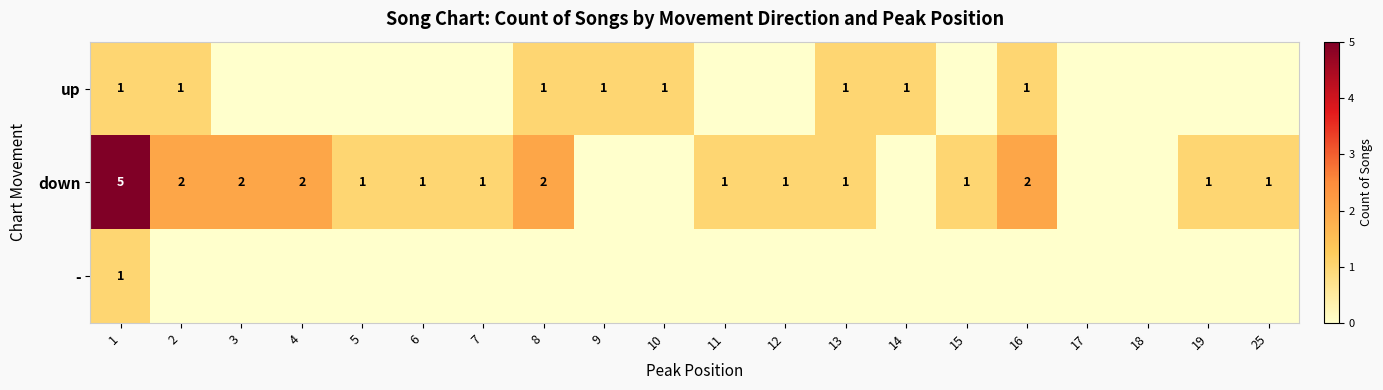

What is the difference between the highest and lowest values at 1?

4